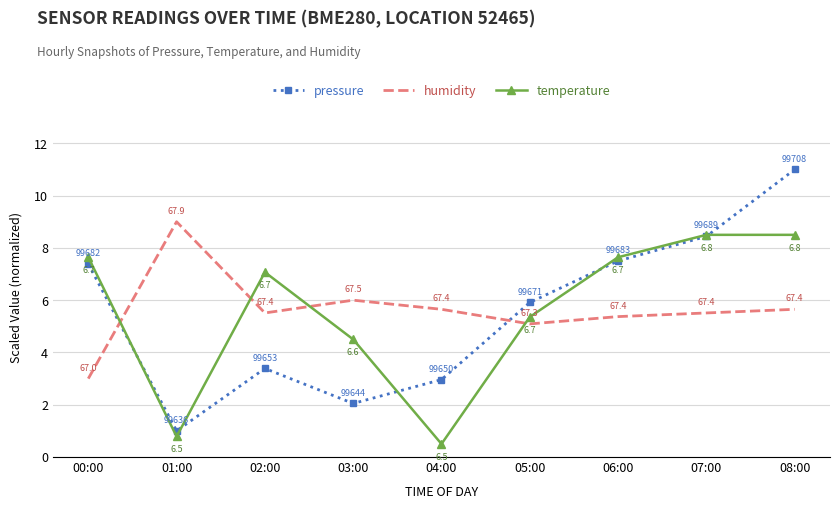

What position from the right is 01:00?

8